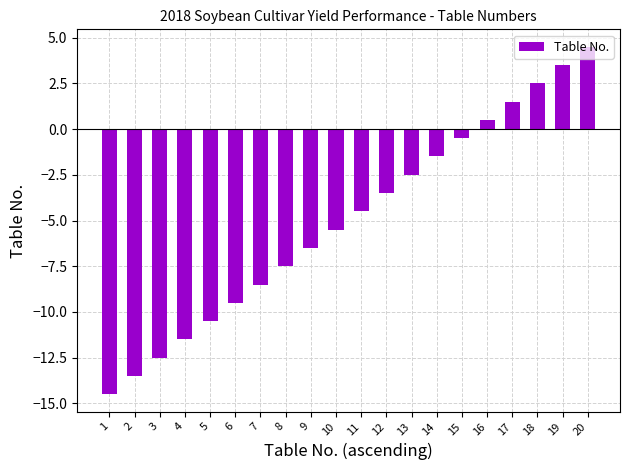

Is it true that the value at 15 is -0.5?

True